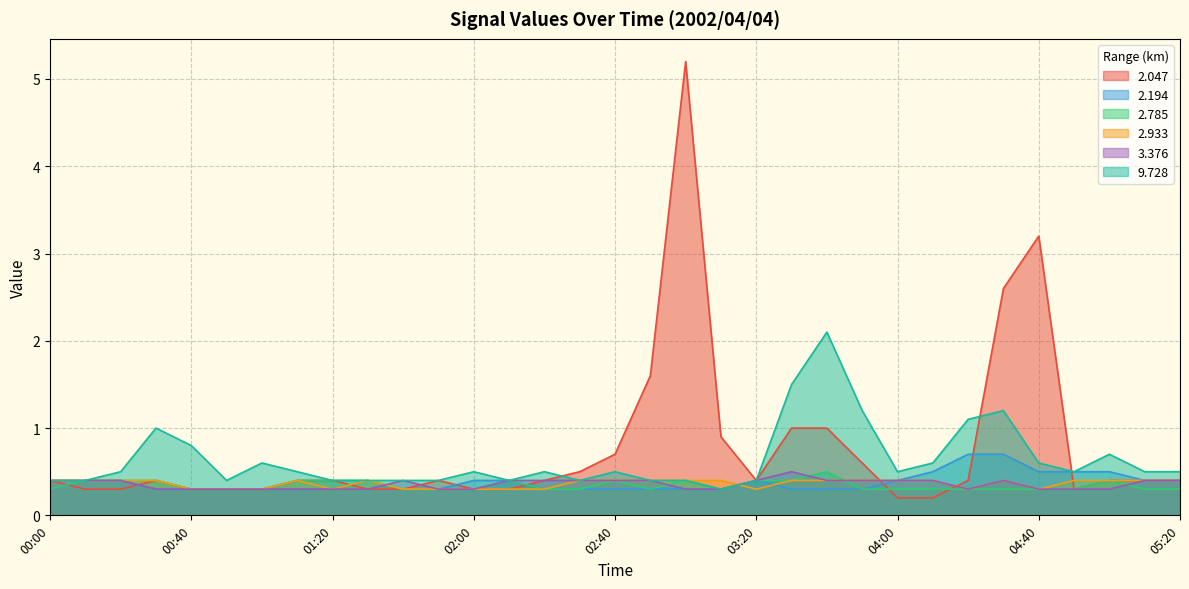

What is the sum of the   2.785 values at 03:50 and 02:00?

0.6